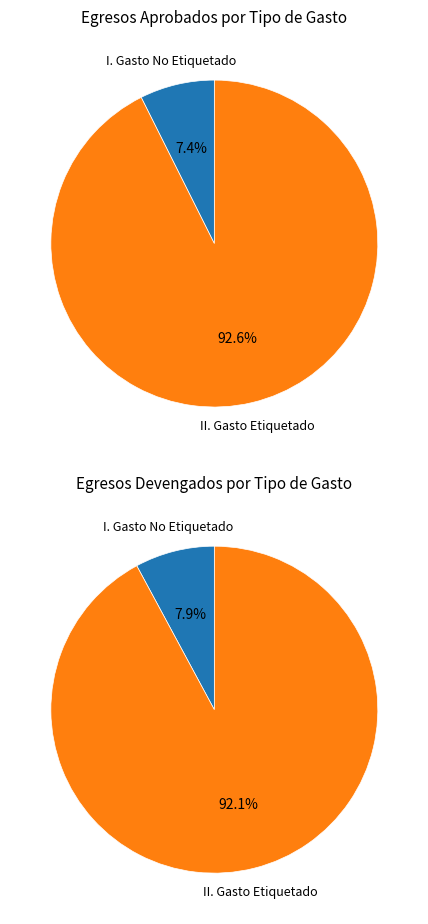

Is it true that II. Gasto Etiquetado is 99% of the pie?

False